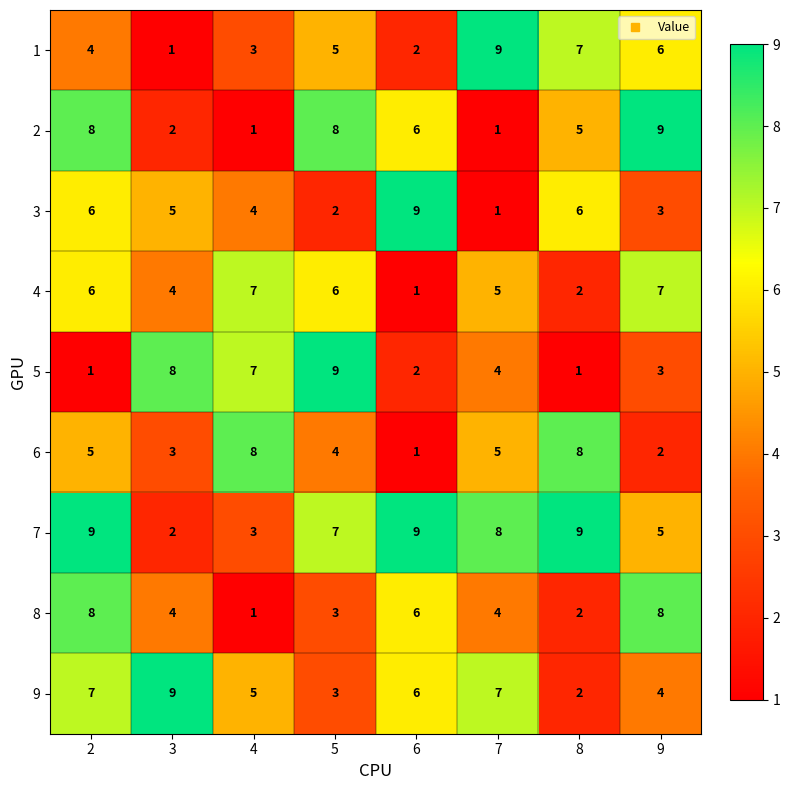

What is the difference between the maximum and minimum values in the 2 series?

8